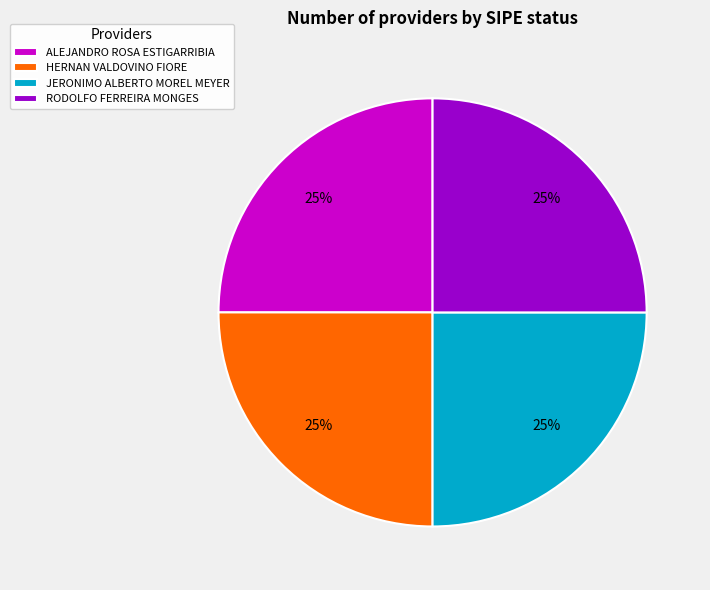

Is it true that RODOLFO FERREIRA MONGES is 25% of the pie?

True